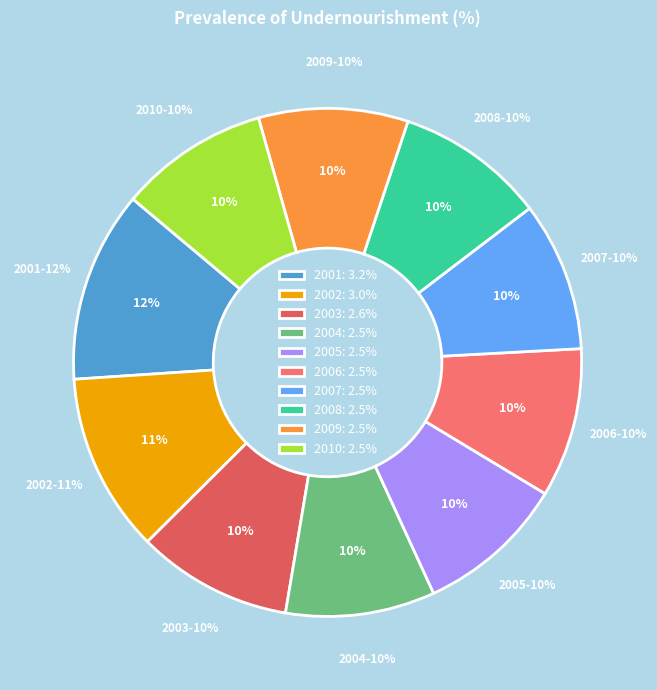

How much of the chart is everything except 2001?

87.8%